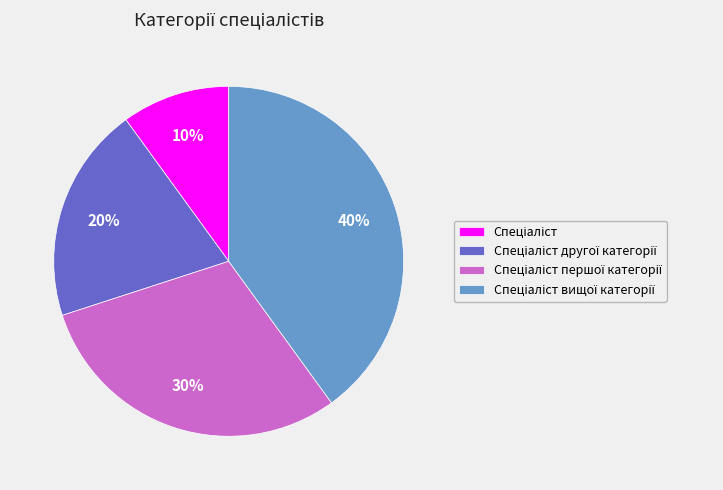

Is there a majority slice in this chart?

No